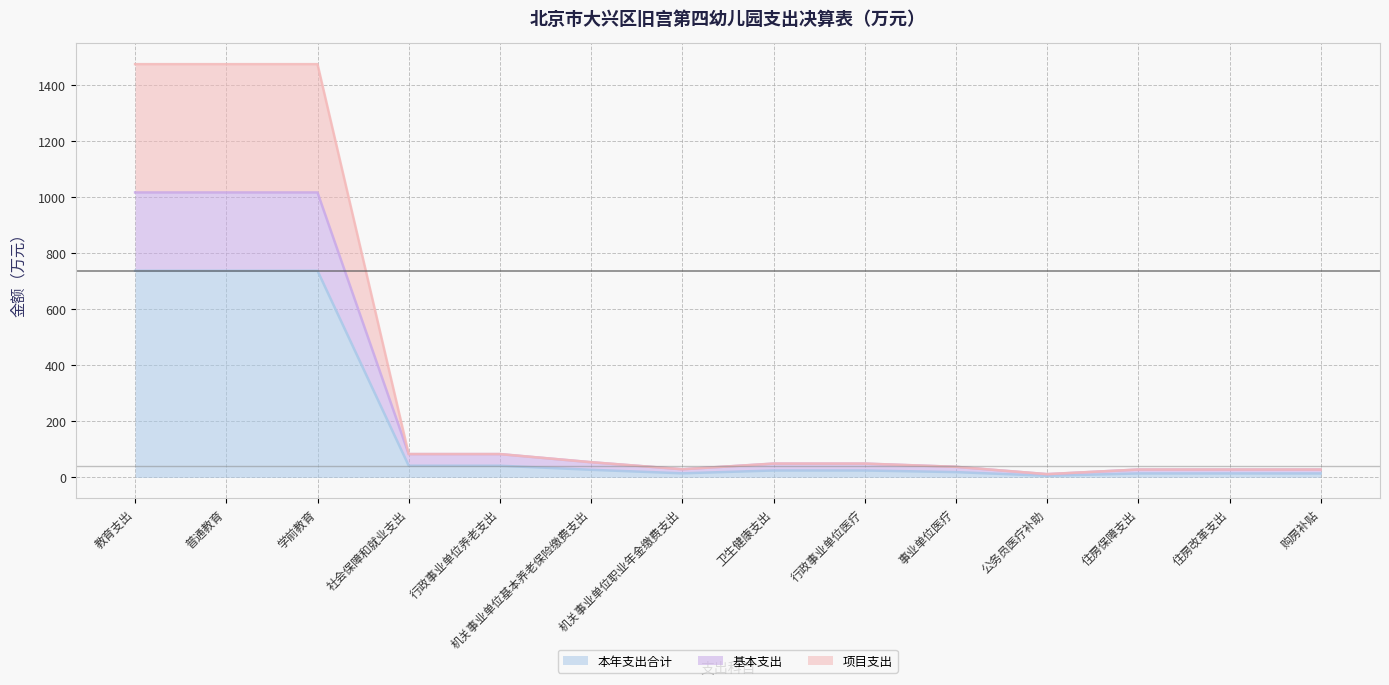

What is the difference between the maximum and minimum values in the 本年支出合计 series?

731.6